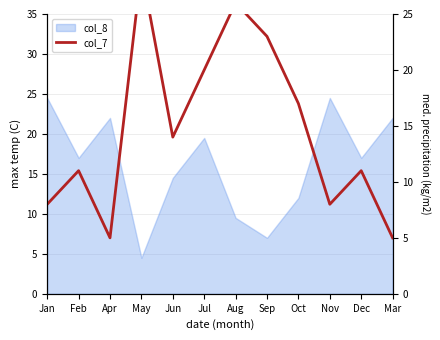

The chart shows a value of 26 at Aug. True or false?

True